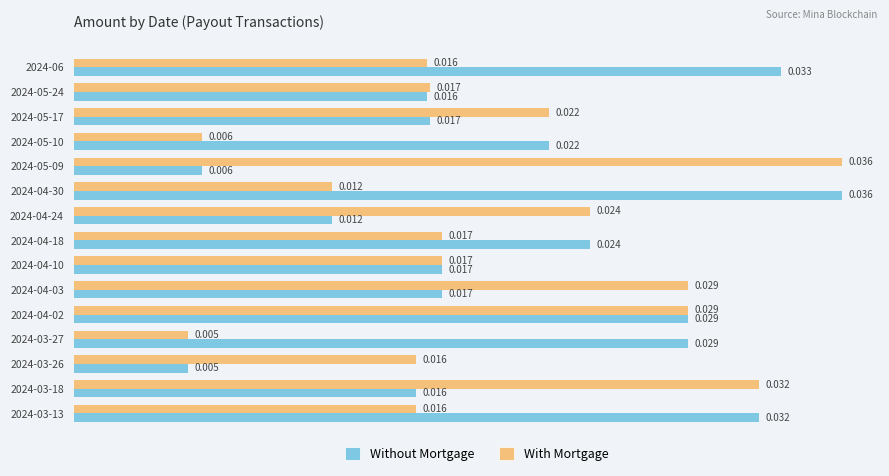

How many With Mortgage values are between 0 and 1?

15